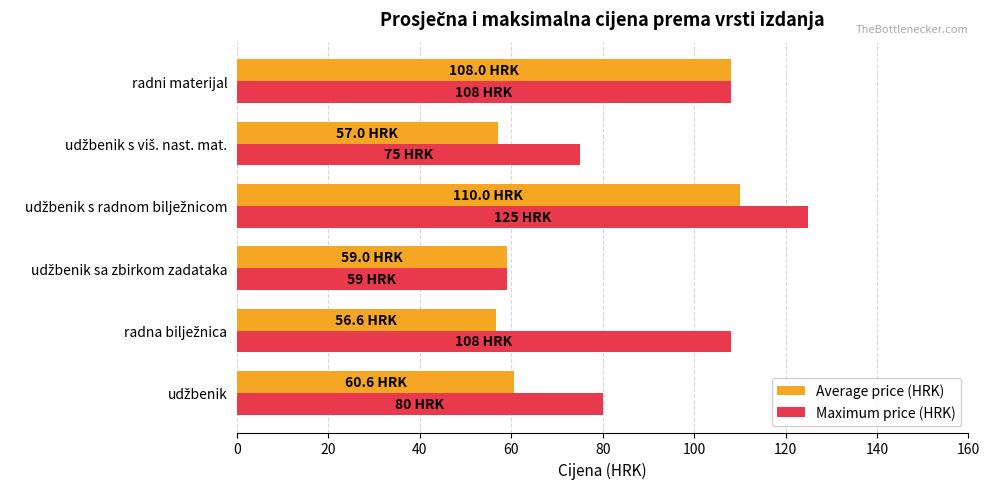

What is the difference between the second highest and second lowest values in the Average price (HRK) series?

51.0